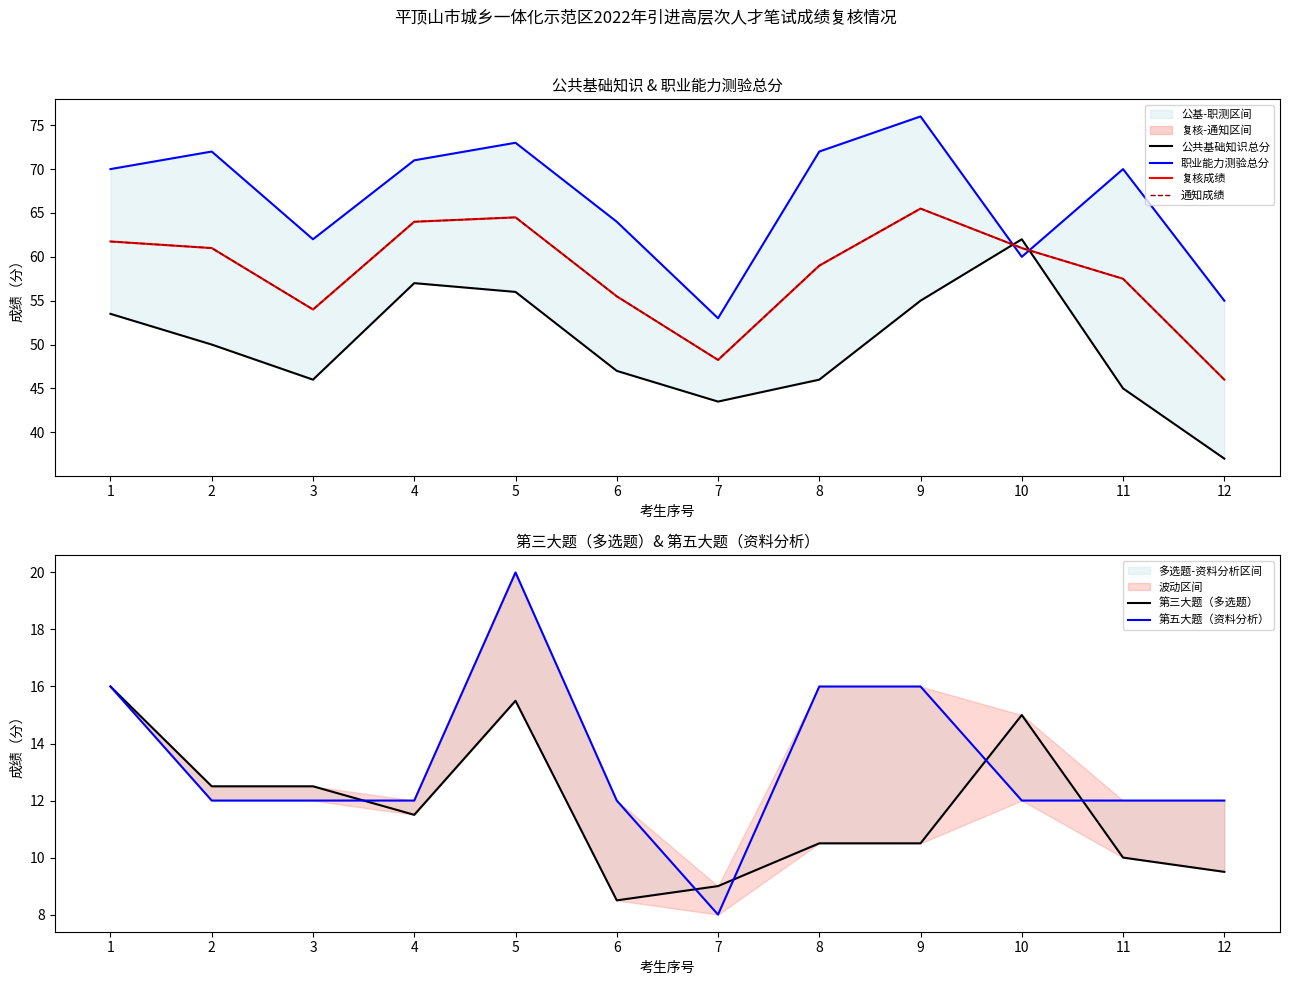

At 3, list the series in order from largest to smallest.

职业能力测验总分, 复核成绩, 通知成绩, 公共基础知识总分, 第三大题（多选题）, 第五大题（资料分析）